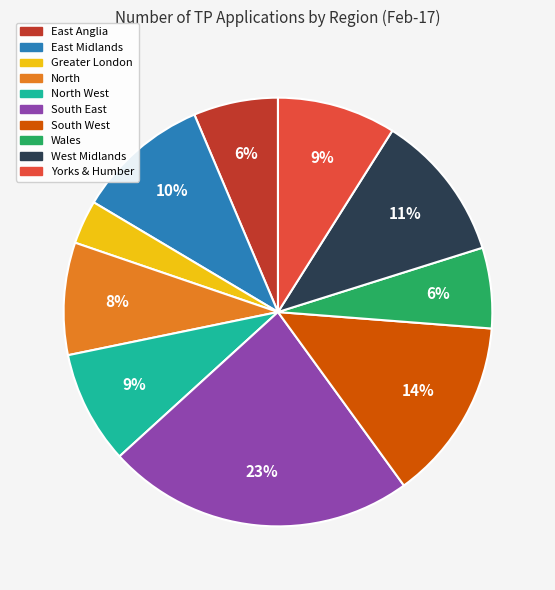

Is there any slice that represents more than half of the pie?

No